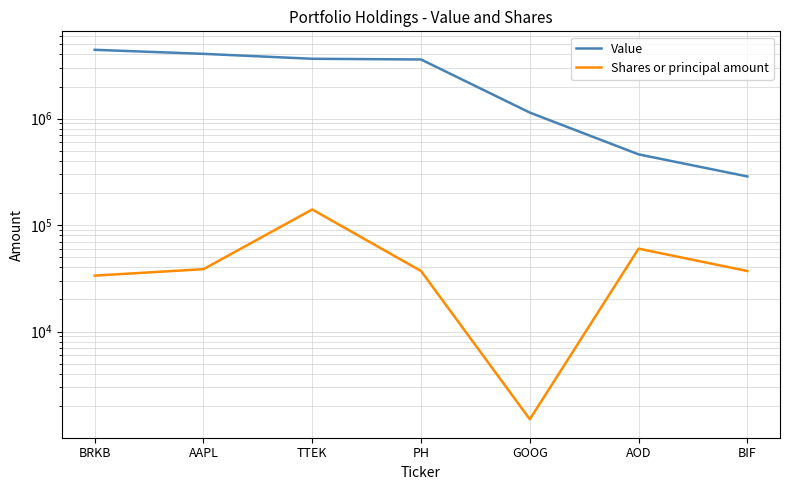

True or false: Value has more than 0 points higher than both neighbors.

False